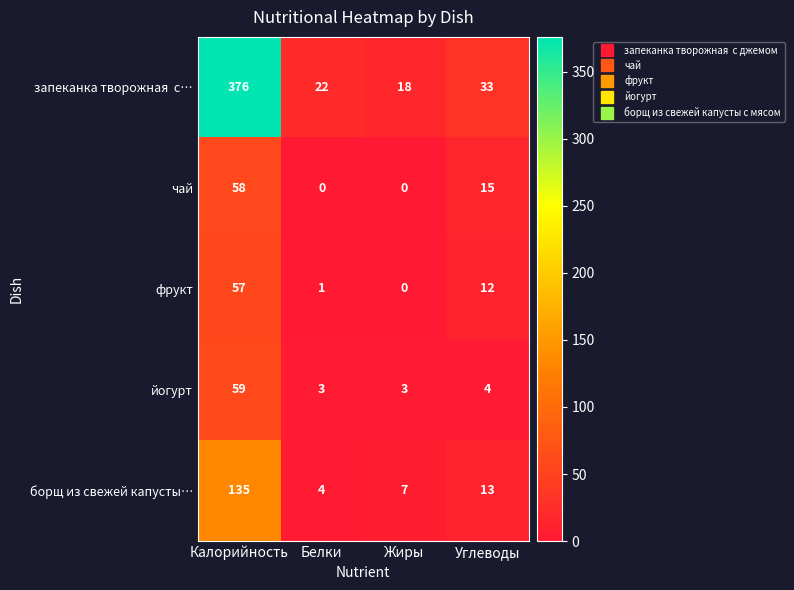

Between Белки and Углеводы, which series saw the biggest shift?

чай